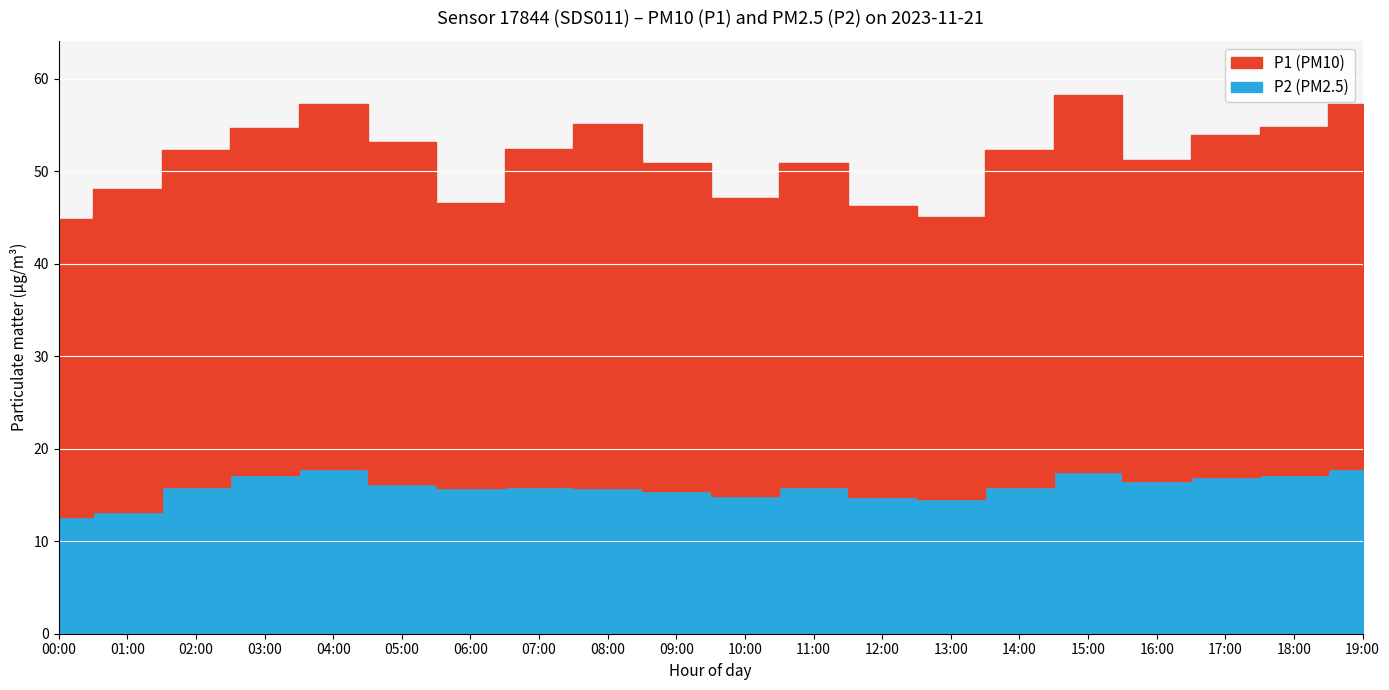

What is the value of the P1 point at the 4th from the left?

37.5